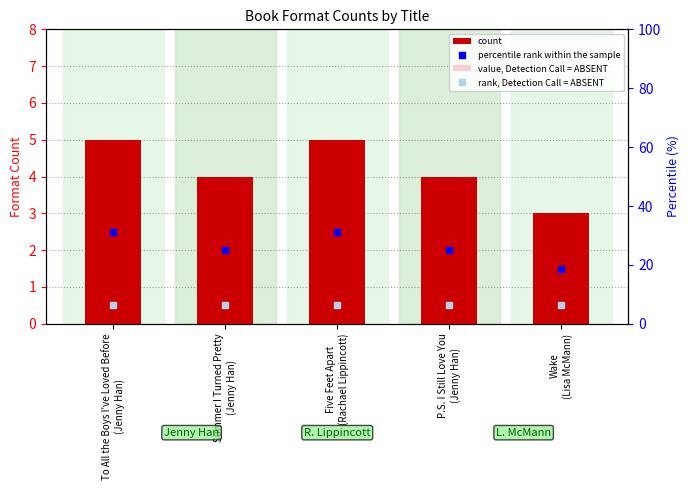

The value at Wake
(Lisa McMann) is 2. True or false?

False